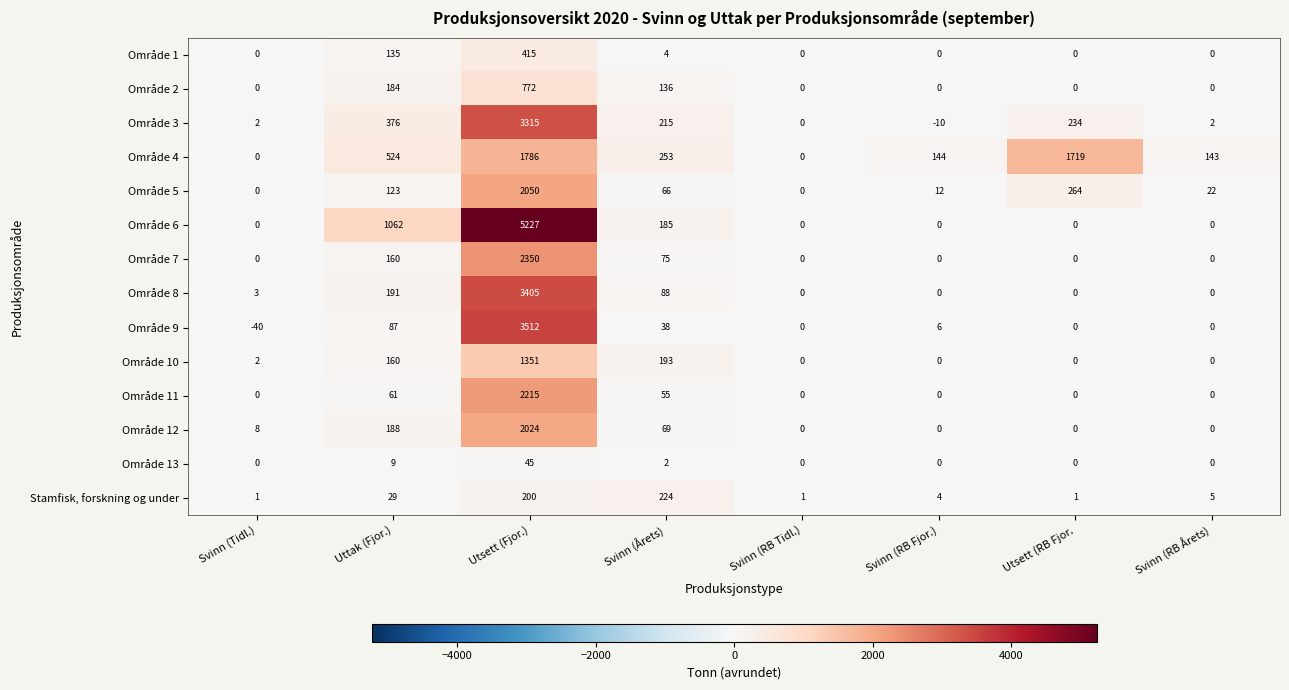

Is the value of Område 3 at Svinn (RB Tidl.) greater than the value of Område 6 at Utsett (Fjor.)?

No